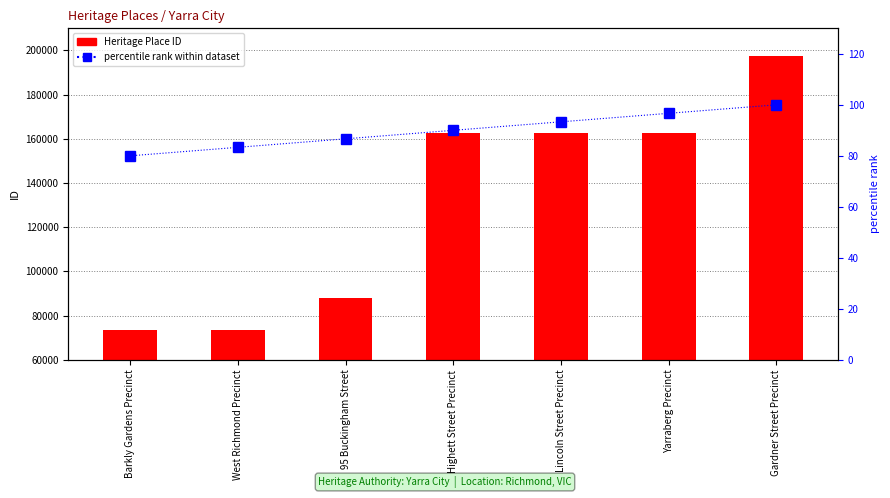

How many data points does each series have?

7